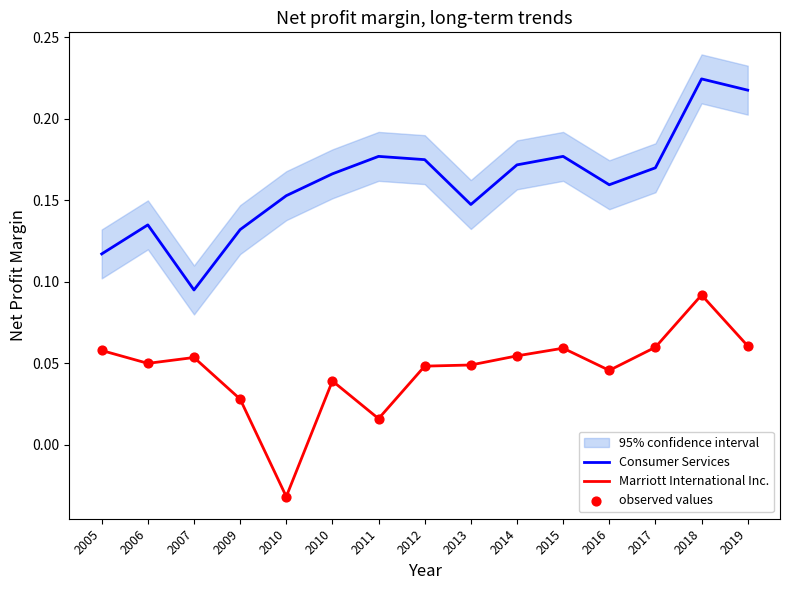

What is the total value across all series at 2007?

0.2